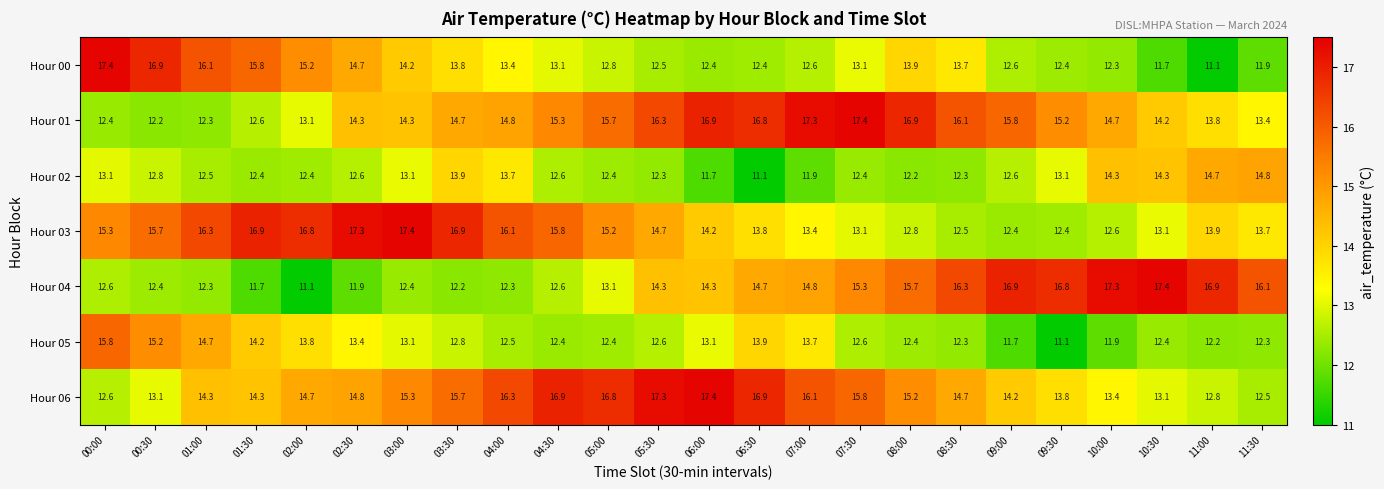

What is the difference between the second highest and second lowest values in the Hour 04 series?

5.6